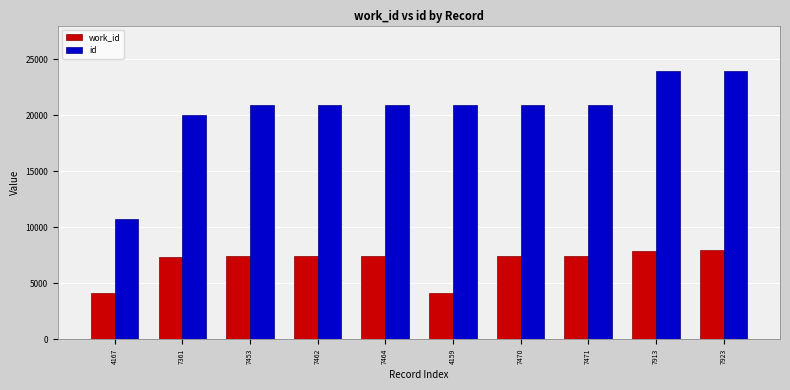

What is the value of the id bar at the 5th from the left?

20885